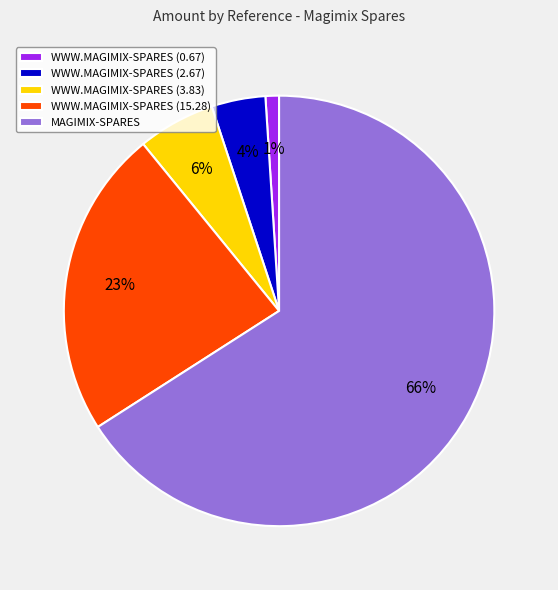

How many segments does this pie chart have?

5